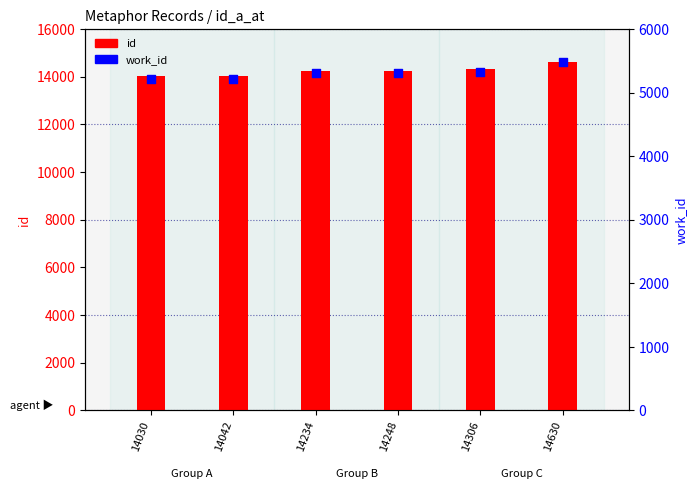

What is the total value across all series at 14630?

20103